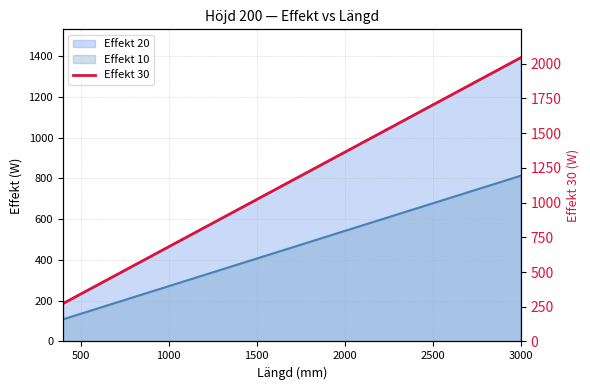

How many lines are shown in the chart?

1